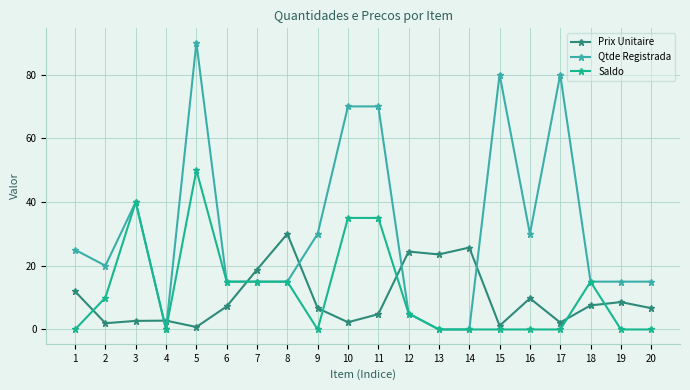

Between 3 and 16, which series saw the biggest shift?

Saldo